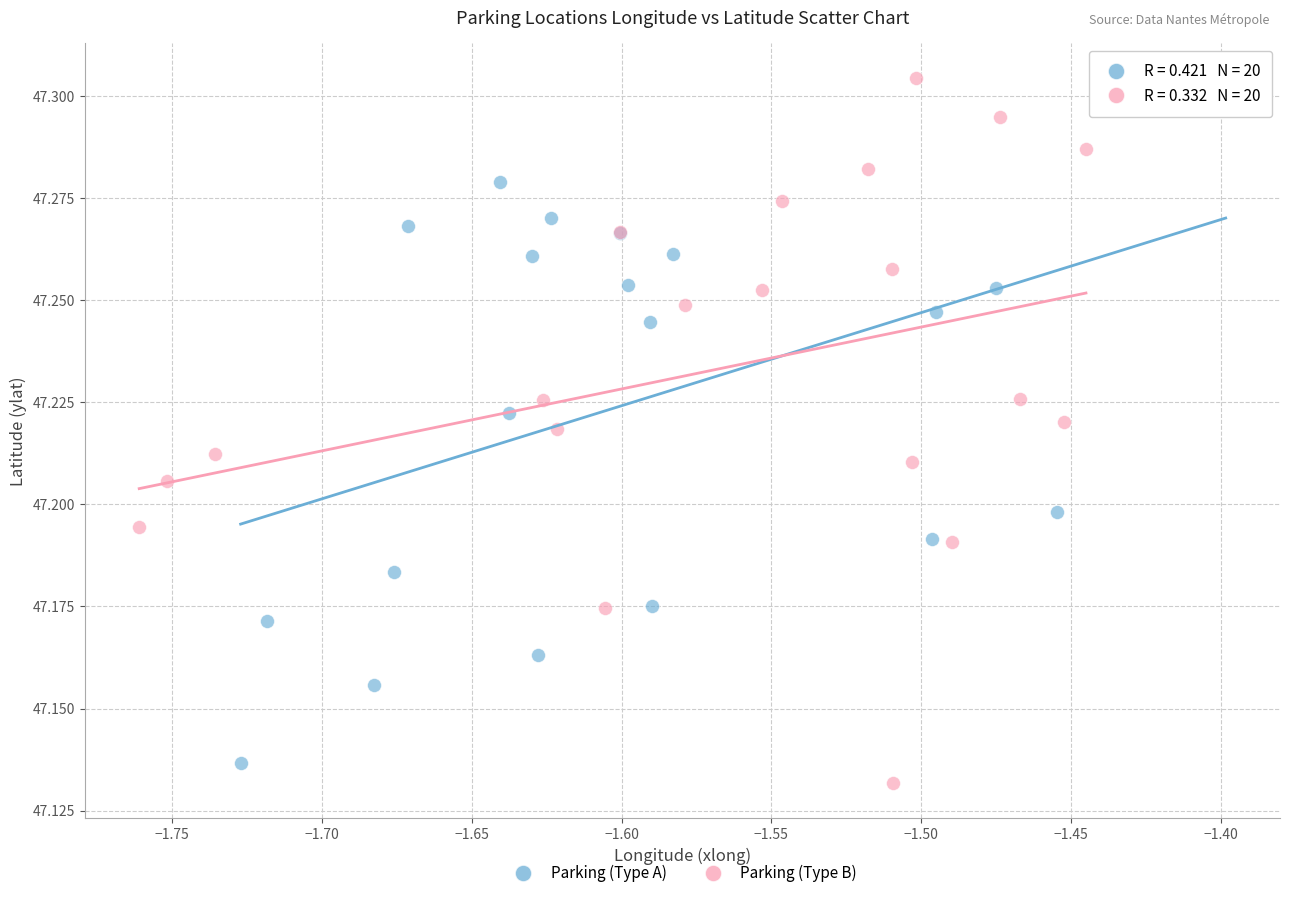

Which series has the largest Y range (max minus min)?

Parking (Type B)